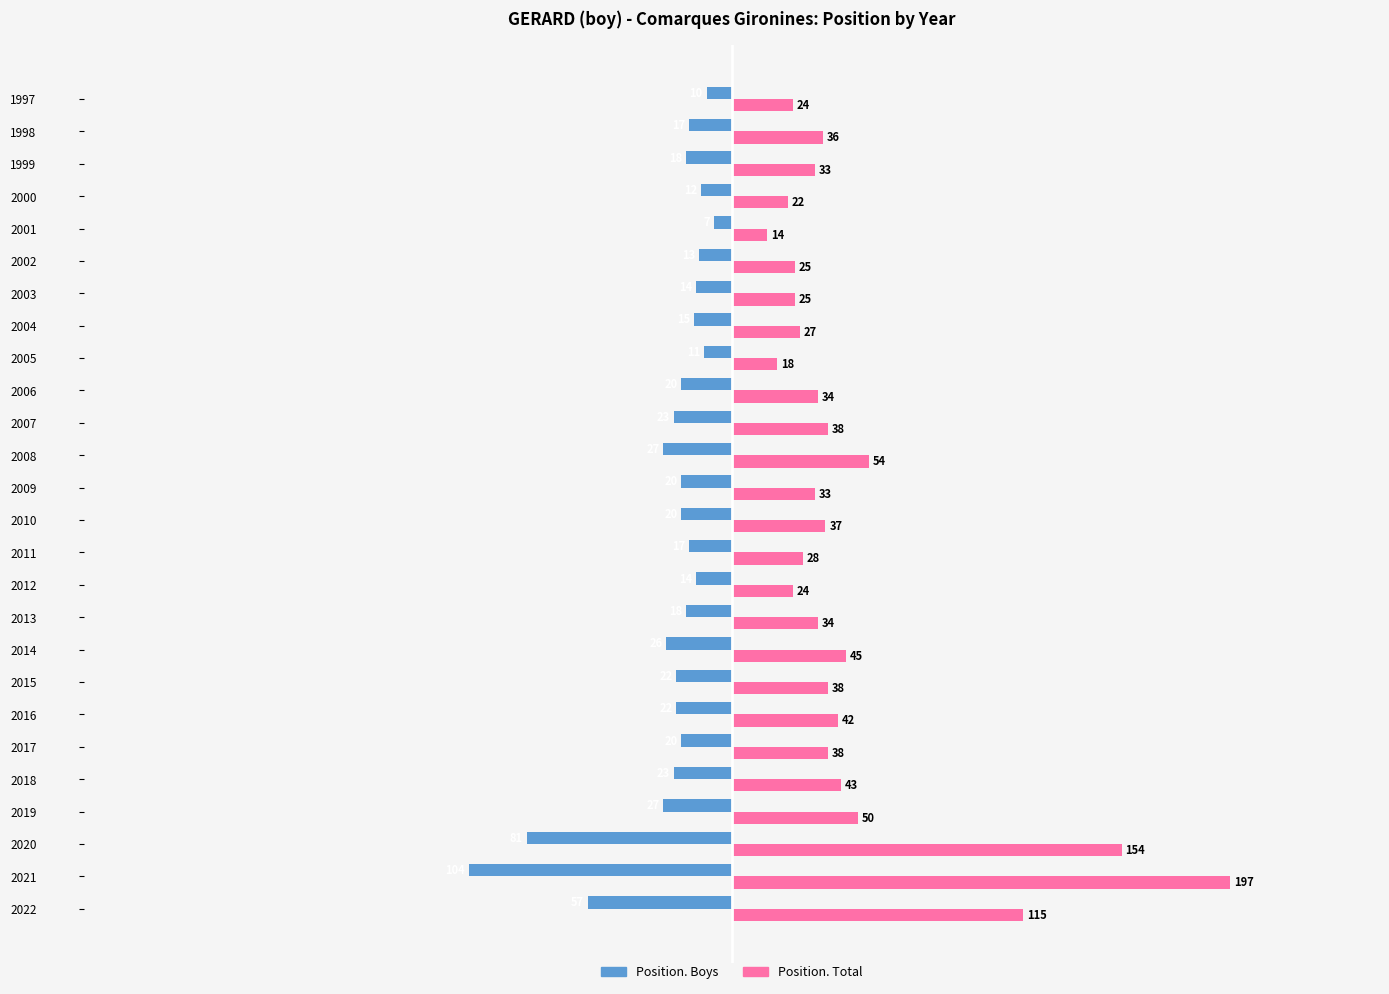

List the series in order of their peak value, lowest first.

Position. Boys, Position. Total